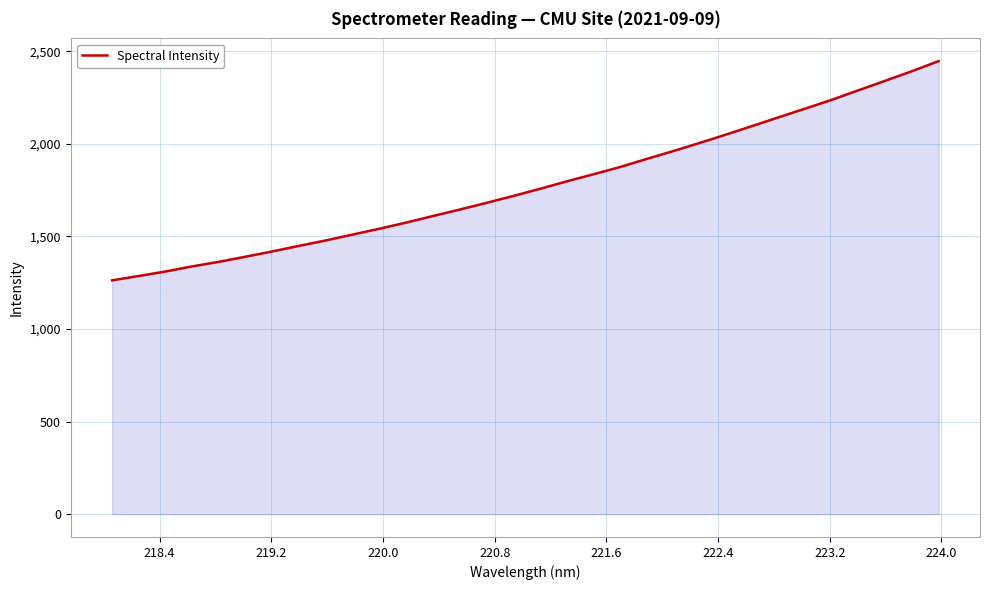

True or false: there are more than 0 points higher than both neighbors.

False